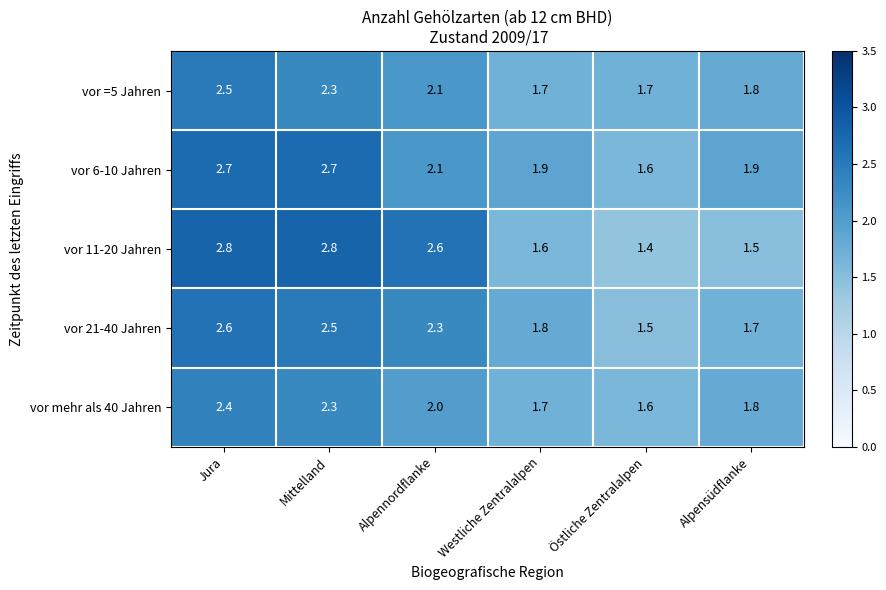

Reading left to right, extract all data points from this chart.

vor =5 Jahren: Jura=2.5	Mittelland=2.3	Alpennordflanke=2.1	Westliche Zentralalpen=1.7	Östliche Zentralalpen=1.7	Alpensüdflanke=1.8
vor 6-10 Jahren: Jura=2.7	Mittelland=2.7	Alpennordflanke=2.1	Westliche Zentralalpen=1.9	Östliche Zentralalpen=1.6	Alpensüdflanke=1.9
vor 11-20 Jahren: Jura=2.8	Mittelland=2.8	Alpennordflanke=2.6	Westliche Zentralalpen=1.6	Östliche Zentralalpen=1.4	Alpensüdflanke=1.5
vor 21-40 Jahren: Jura=2.6	Mittelland=2.5	Alpennordflanke=2.3	Westliche Zentralalpen=1.8	Östliche Zentralalpen=1.5	Alpensüdflanke=1.7
vor mehr als 40 Jahren: Jura=2.4	Mittelland=2.3	Alpennordflanke=2.0	Westliche Zentralalpen=1.7	Östliche Zentralalpen=1.6	Alpensüdflanke=1.8